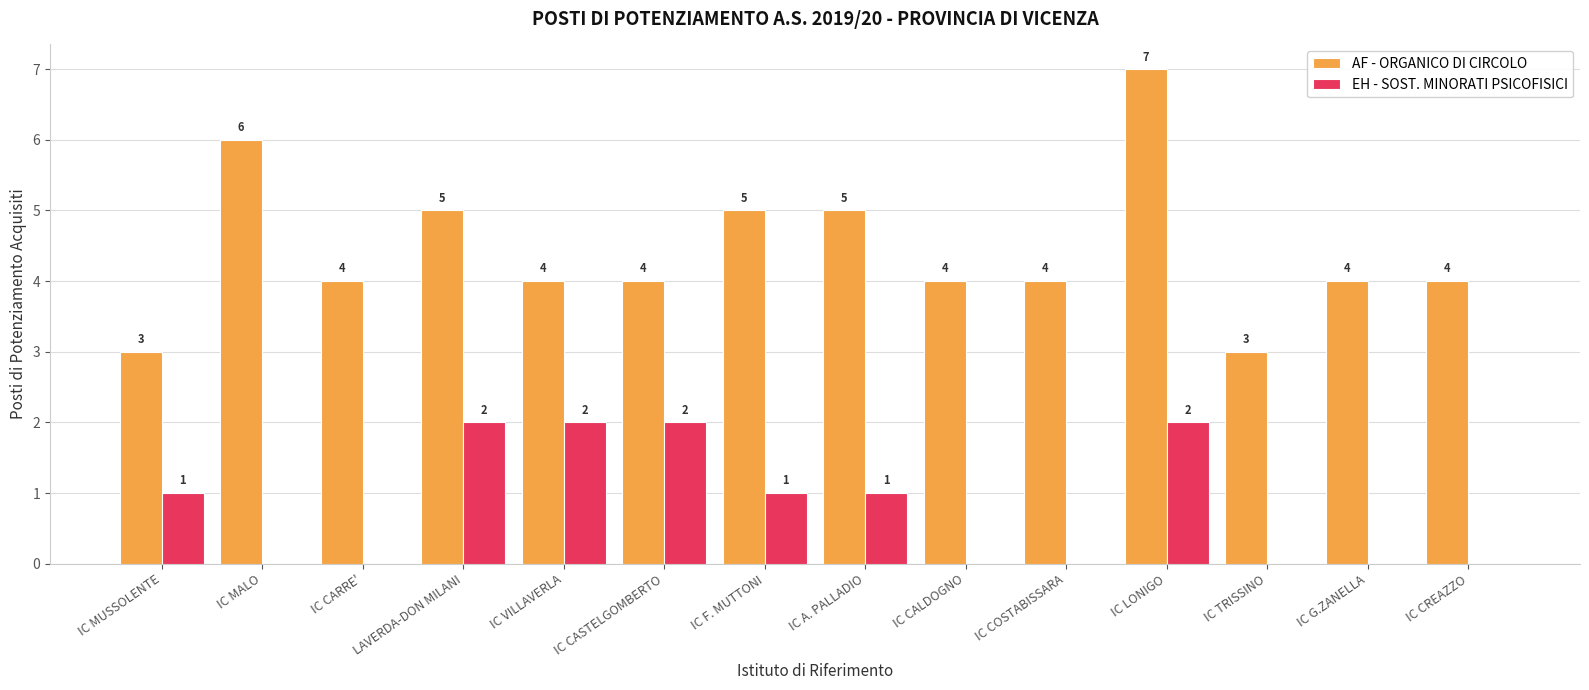

How many EH - SOST. MINORATI PSICOFISICI values are between 0 and 2?

14